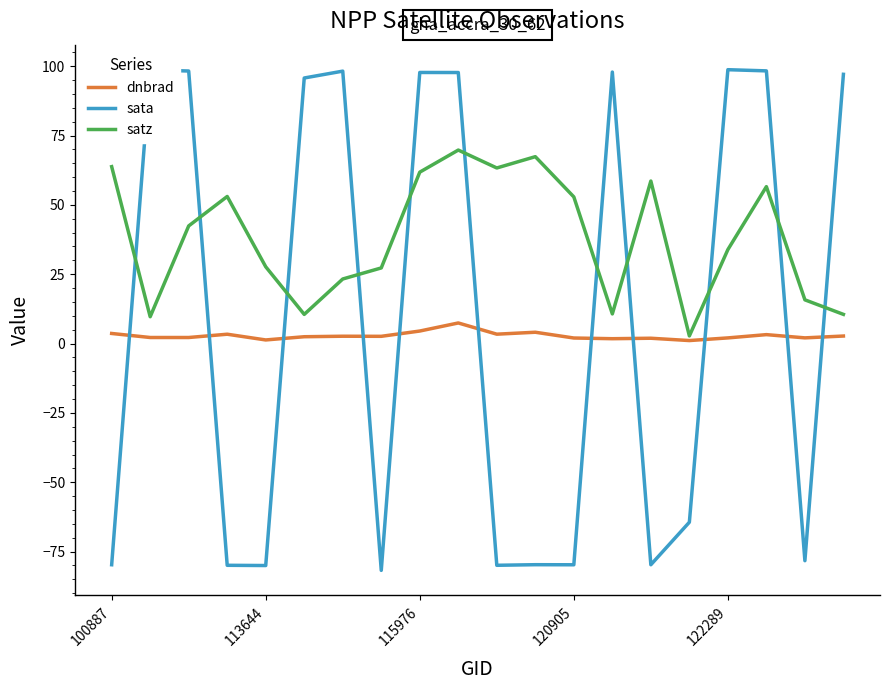

Rank the series by their average value, from highest to lowest.

satz, sata, dnbrad